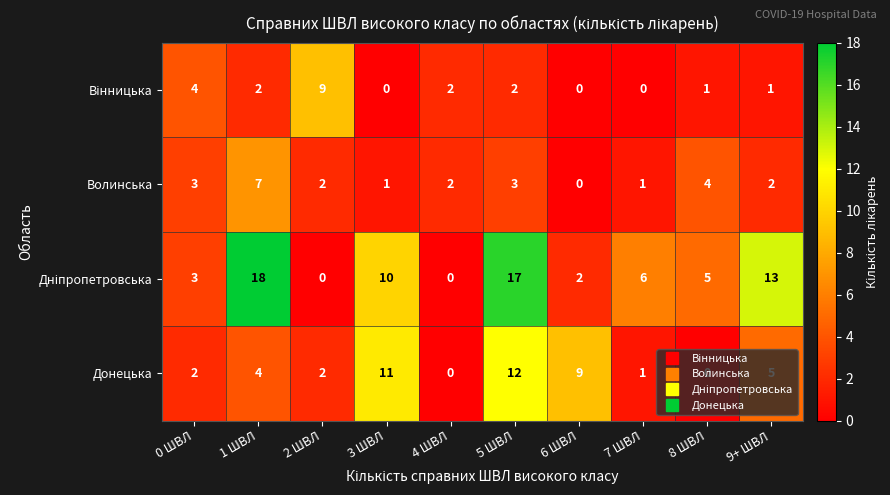

What is the highest value of the Волинська series?

7